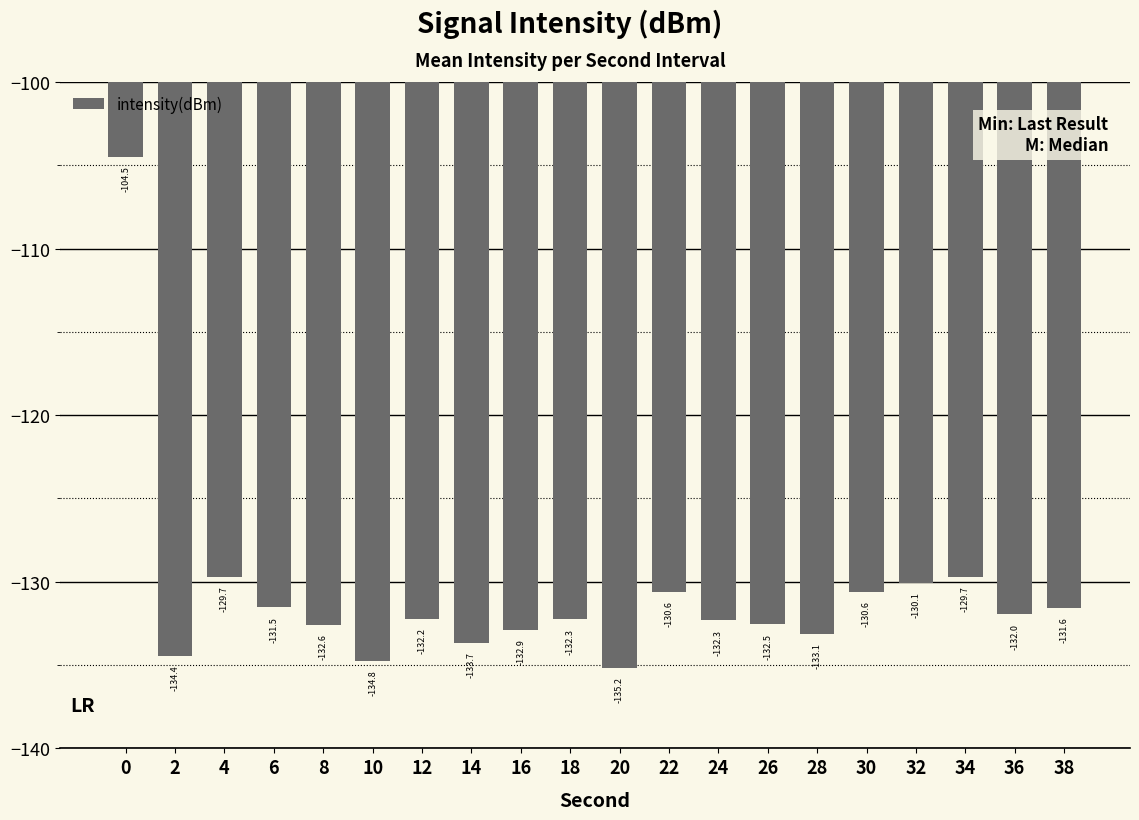

Reading left to right, transcribe all the data shown in this chart.

-104.5	-134.4	-129.7	-131.5	-132.6	-134.8	-132.2	-133.7	-132.9	-132.3	-135.2	-130.6	-132.3	-132.5	-133.1	-130.6	-130.1	-129.7	-132.0	-131.6